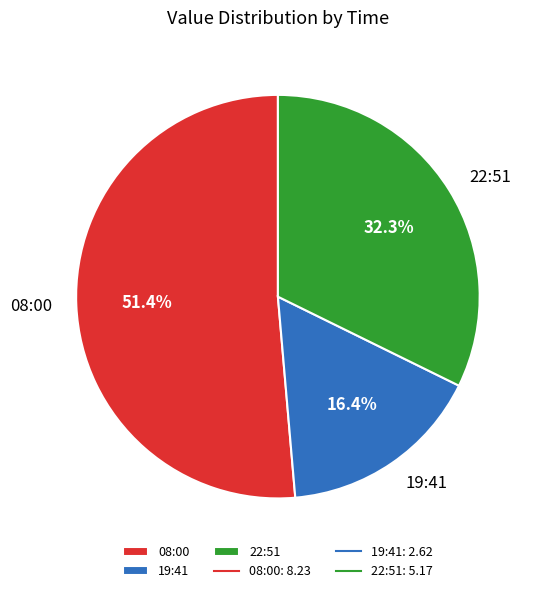

Which category accounts for the majority?

08:00